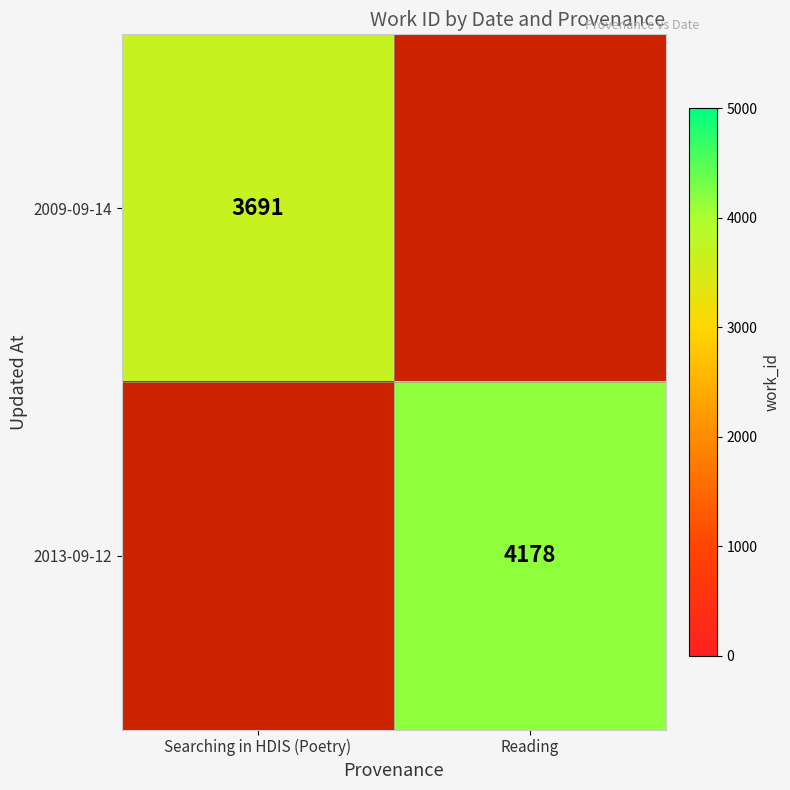

The 2009-09-14 series shows 5817 at Searching in HDIS (Poetry). True or false?

False